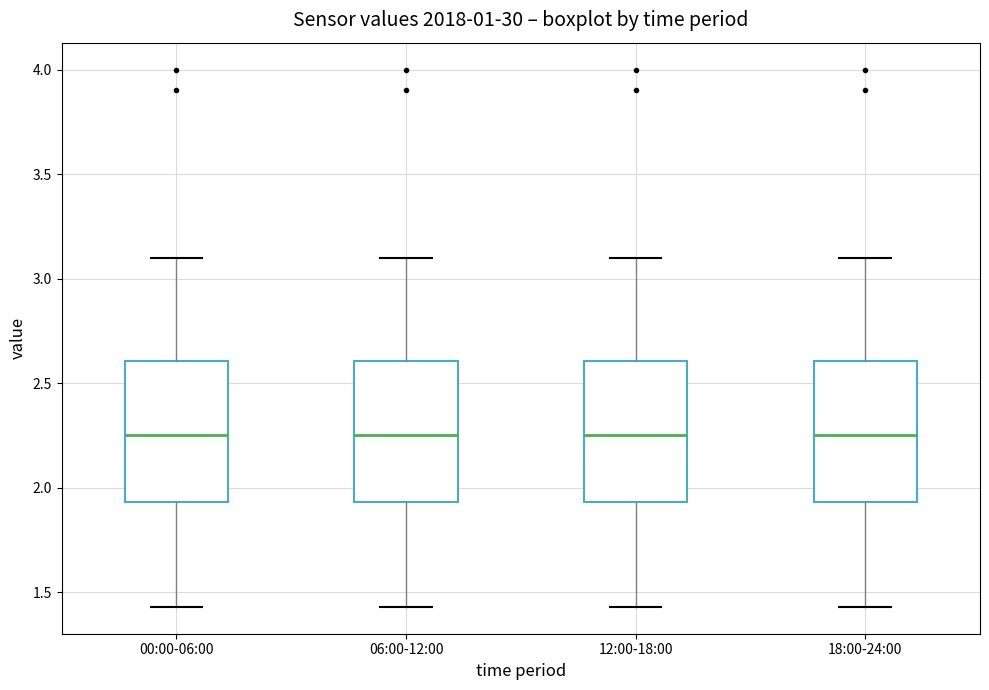

Reading left to right, transcribe this box plot: for each box, give where its median line is, the range the box spans, and where its two whiskers end, as read against the y-axis. The values are not printed on the chart, so give them approximately, as read against the axis.

00:00-06:00: median 2.25, box 1.95 to 2.60, whiskers 1.45 to 3.10
06:00-12:00: median 2.25, box 1.95 to 2.60, whiskers 1.45 to 3.10
12:00-18:00: median 2.25, box 1.95 to 2.60, whiskers 1.45 to 3.10
18:00-24:00: median 2.25, box 1.95 to 2.60, whiskers 1.45 to 3.10